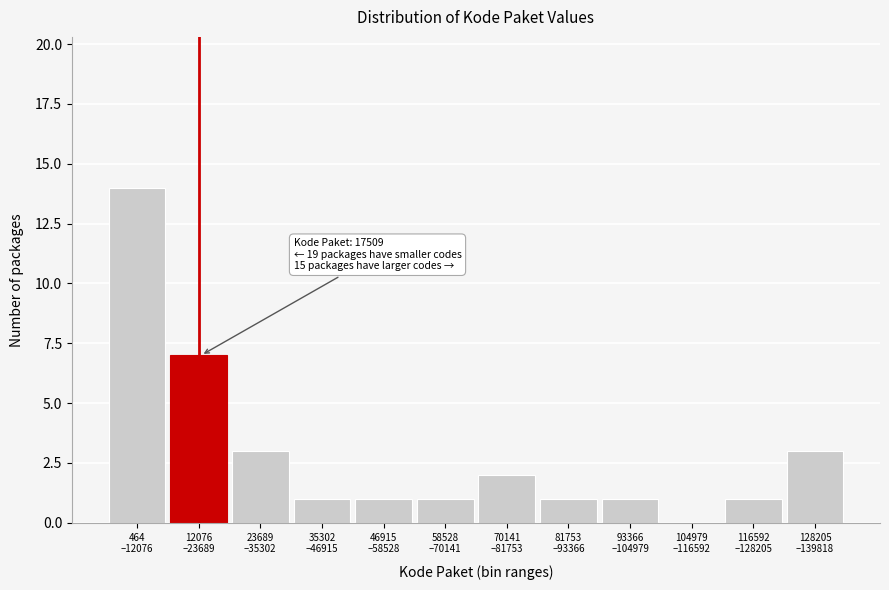

What is the sum of all values?

35